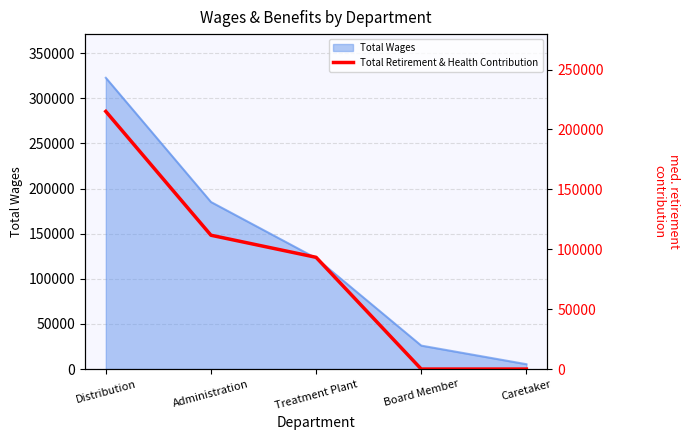

Count the number of values greater than 93273.

2